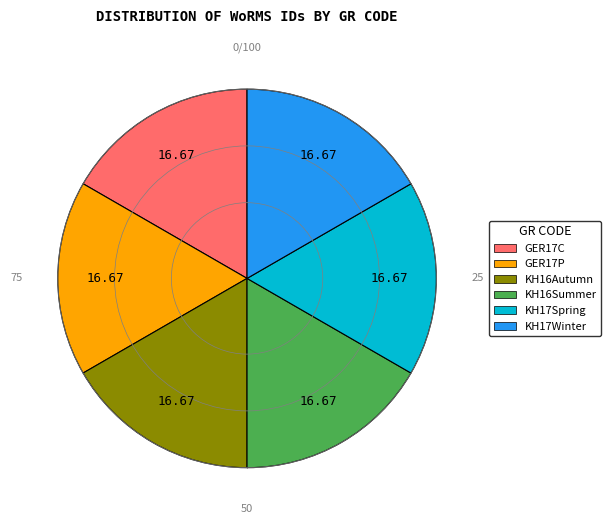

Does any single category account for the majority?

No